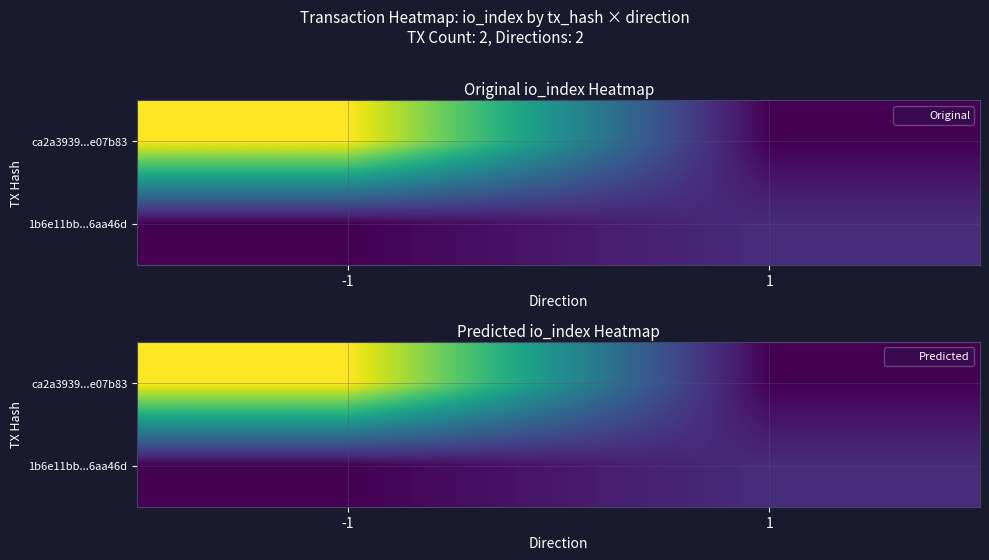

What is the sum of the ca2a3939...e07b83 values at 1 and -1?

8